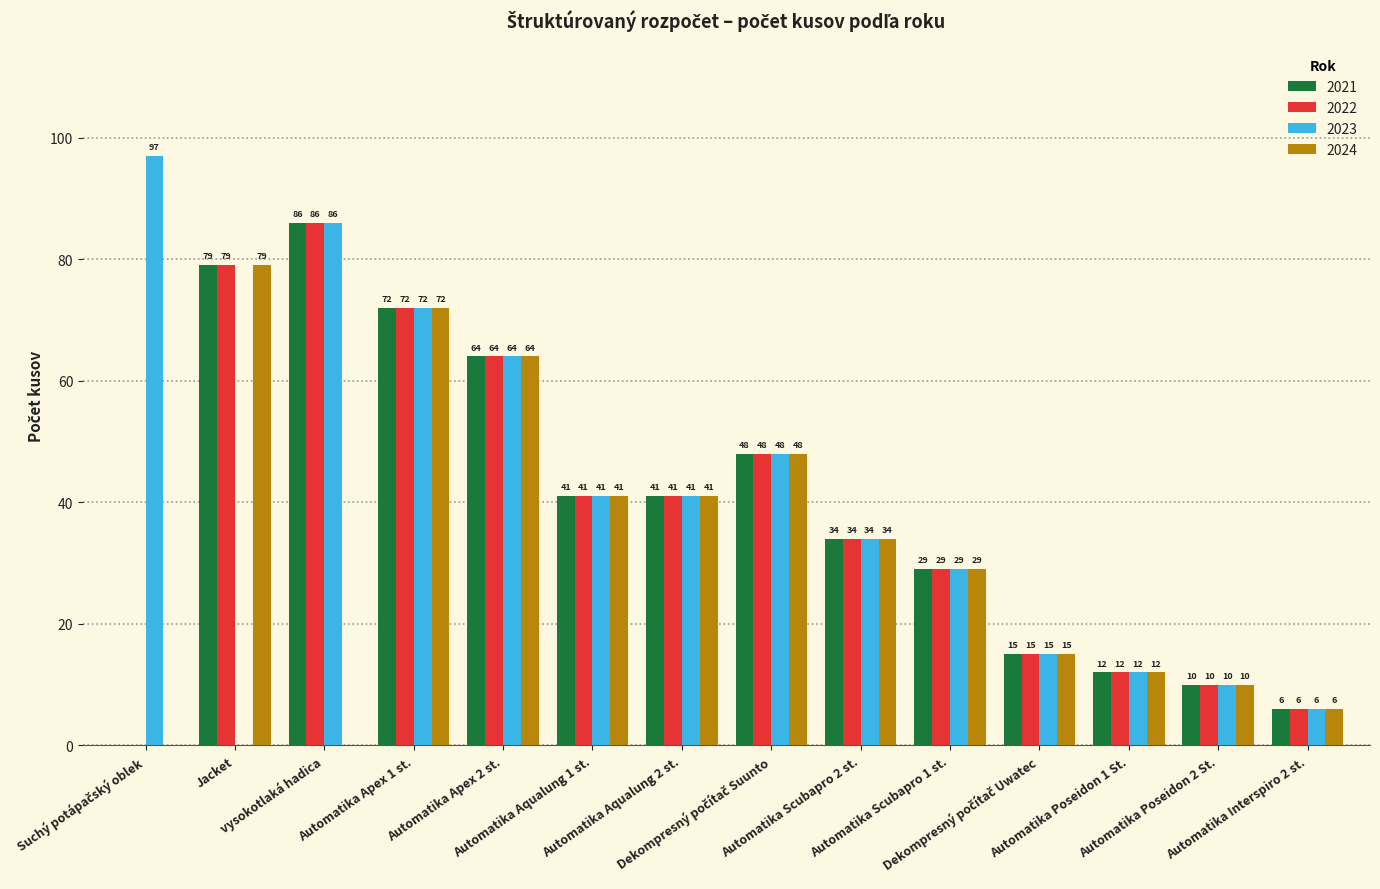

What is the sum of the 2023 values at Automatika Poseidon 2 St. and Automatika Apex 1 st.?

82